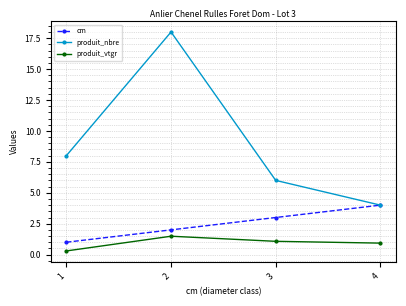

What is the total value across all series at 4?

8.9